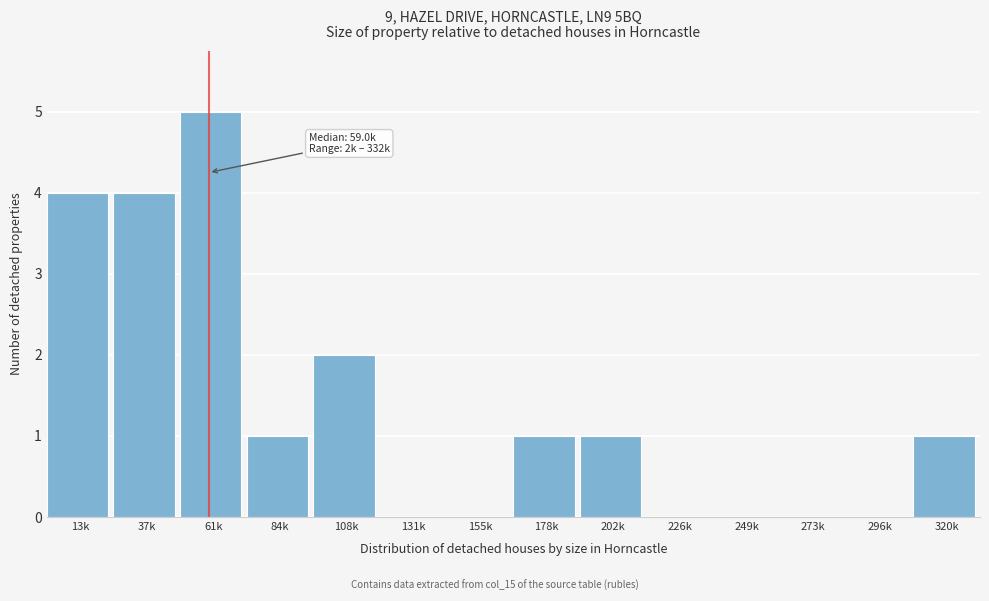

What is the maximum value shown in the chart?

5